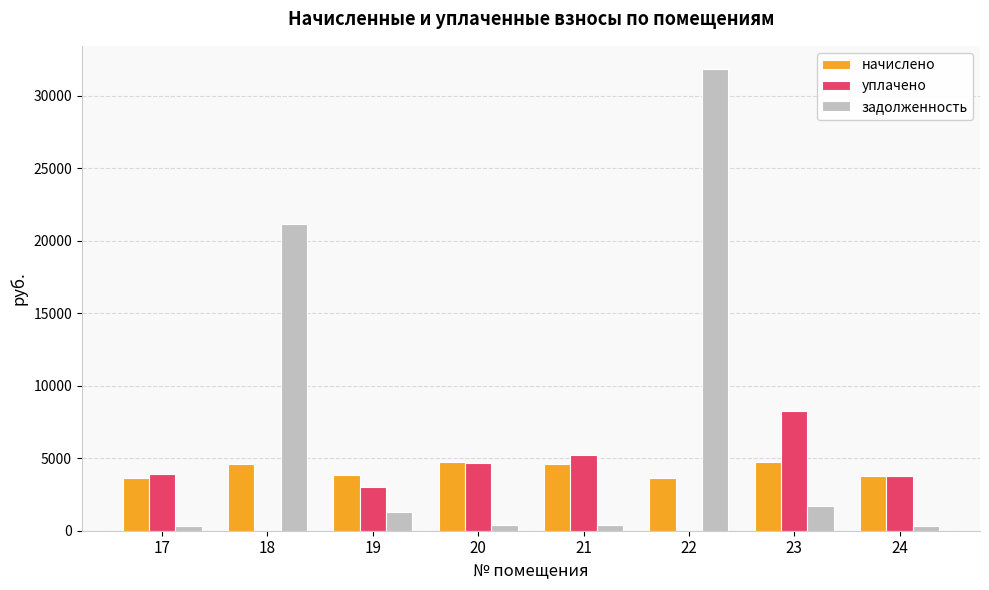

Is it true that уплачено equals 0.0 at 22?

True